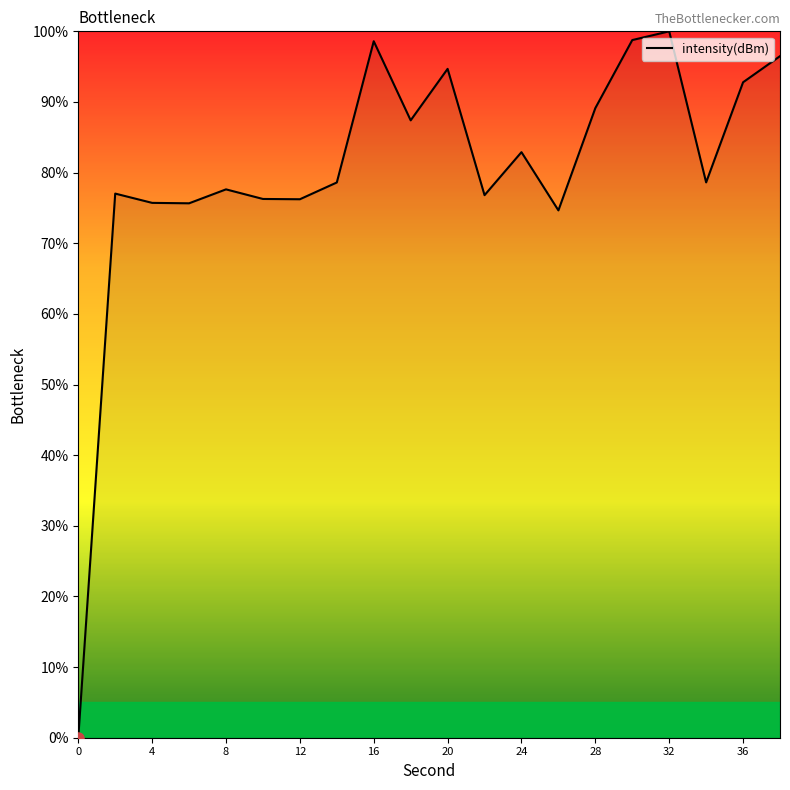

What is the greatest value displayed?

100.0